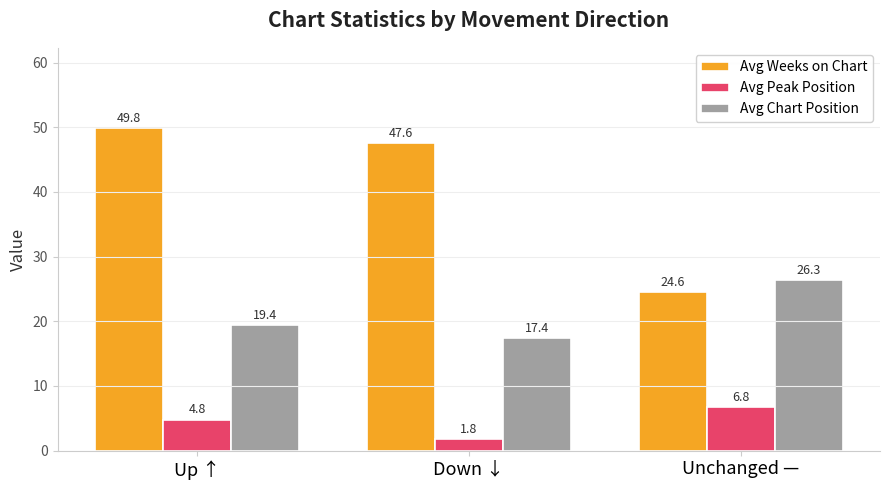

How many series are shown in this chart?

3